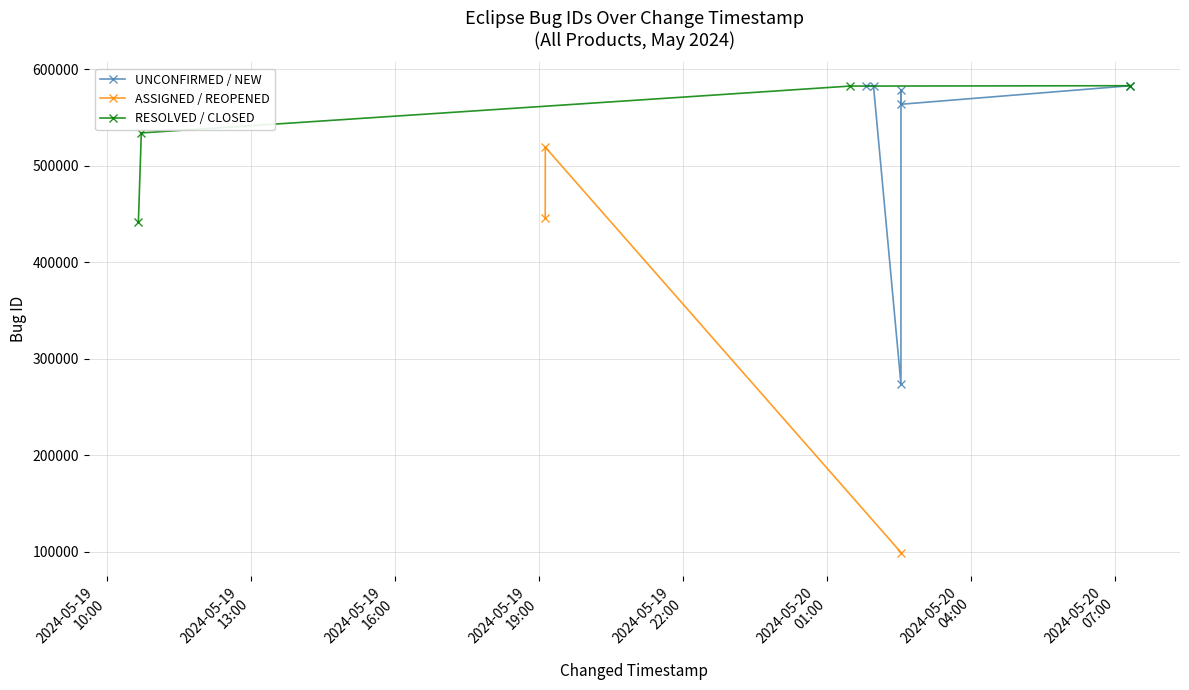

Reading left to right, what are all the values shown in this chart?

2024-05-20 01:48:24=583263	2024-05-20 01:58:24=582994	2024-05-20 02:32:44=578557	2024-05-20 07:19:25=583185	2024-05-20 02:32:41=273999	2024-05-20 02:32:47=563967	2024-05-19 19:08:15=519442	2024-05-20 02:32:51=99210	2024-05-19 19:08:11=446437	2024-05-19 10:43:26=534228	2024-05-20 07:19:25=583182	2024-05-19 10:39:46=441559	2024-05-20 01:28:50=582803